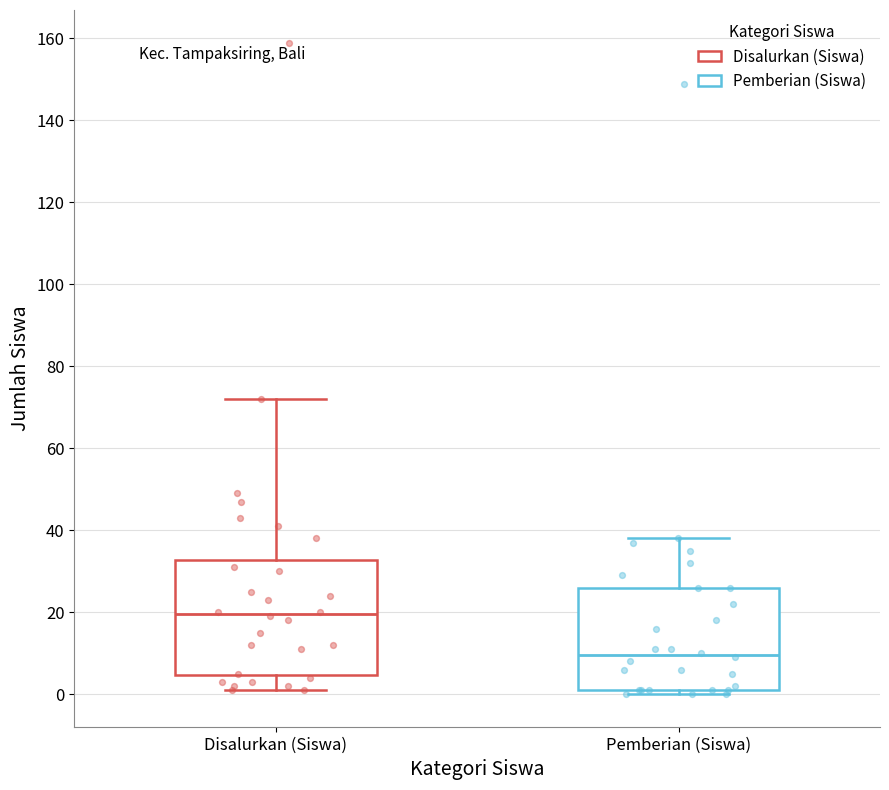

Which box is the tallest, from its lower edge to its upper edge?

Disalurkan (Siswa)